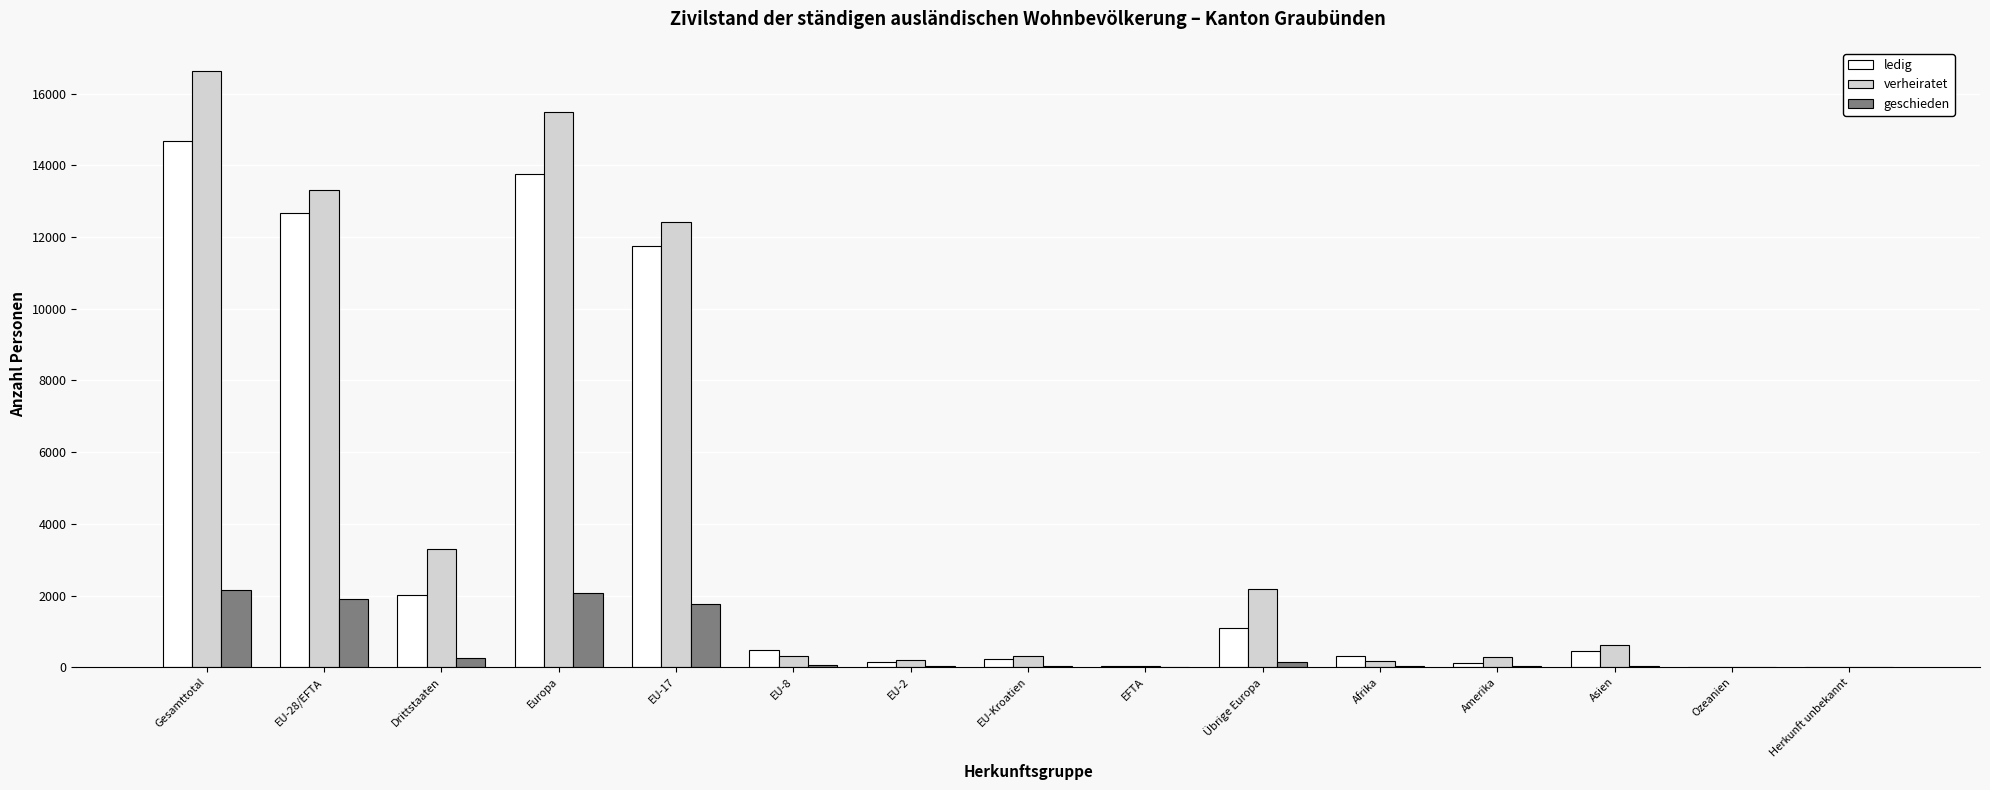

Which label corresponds to the largest value in the chart?

Gesamttotal